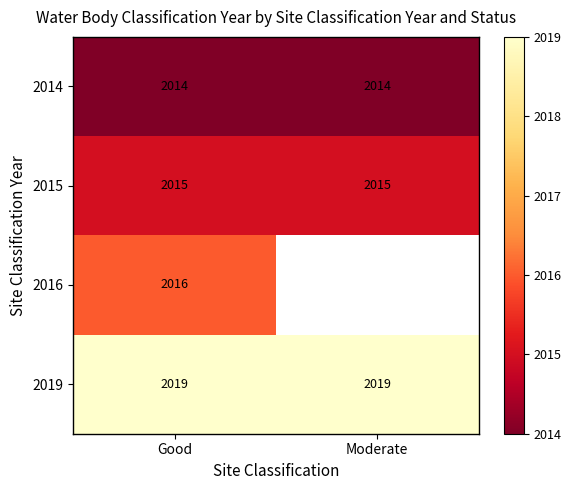

What is the difference between the highest and lowest values at Good?

5